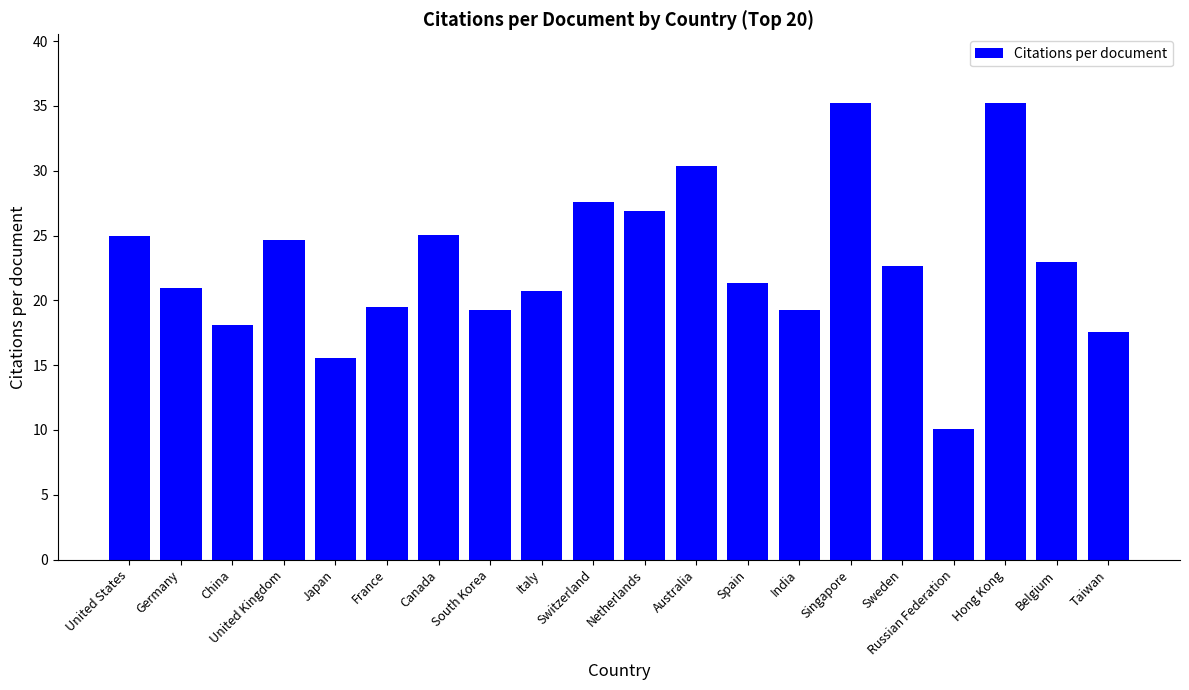

What is the value of the 5th bar from the left?

15.5